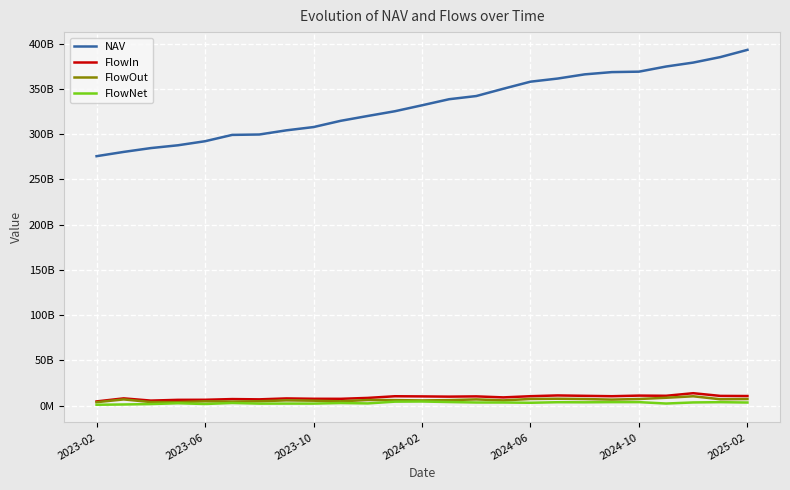

At which label does NAV first exceed 332050168100?

2024-02